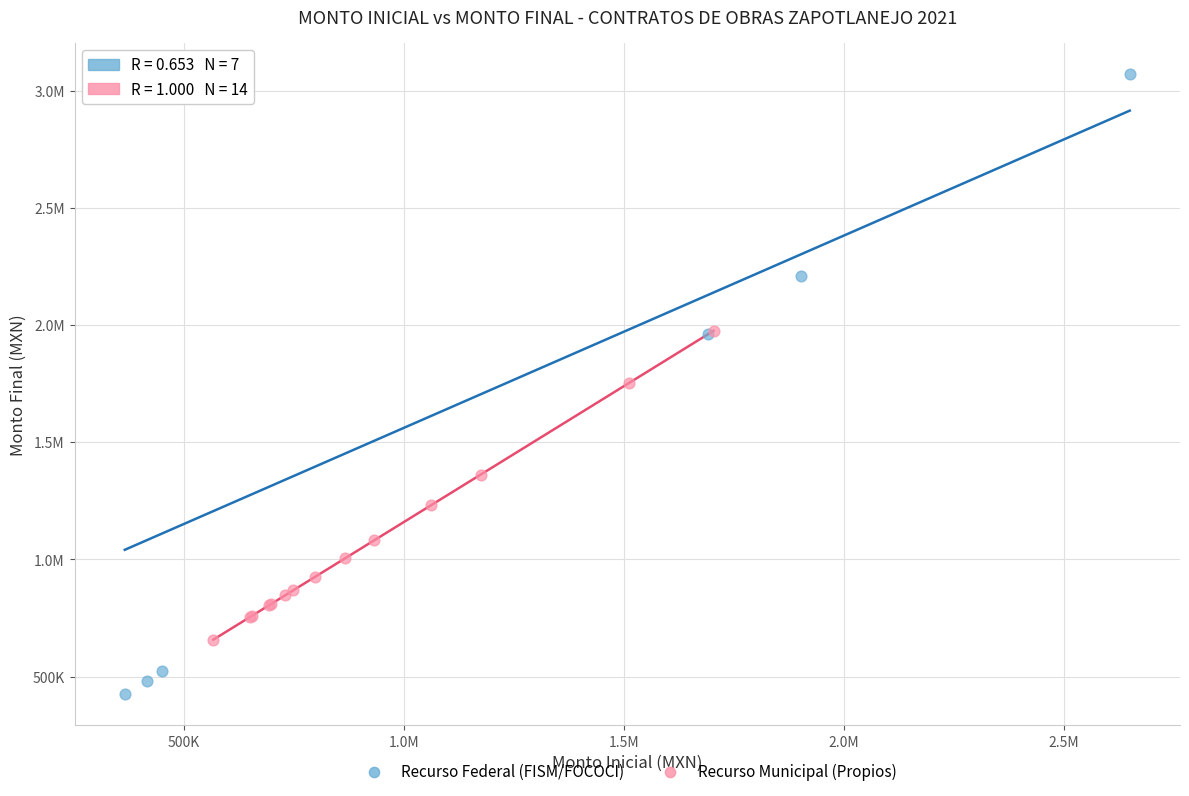

What are all the series names shown in the legend?

Recurso Federal (FISM/FOCOCI), Recurso Municipal (Propios)